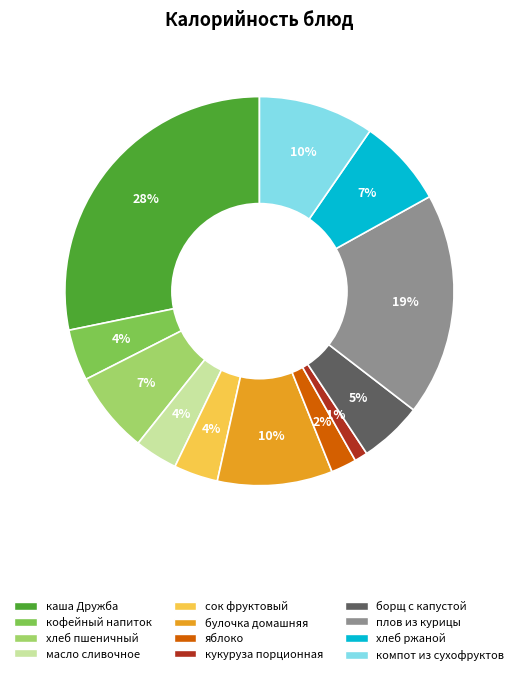

Between яблоко and сок фруктовый, which is larger?

сок фруктовый